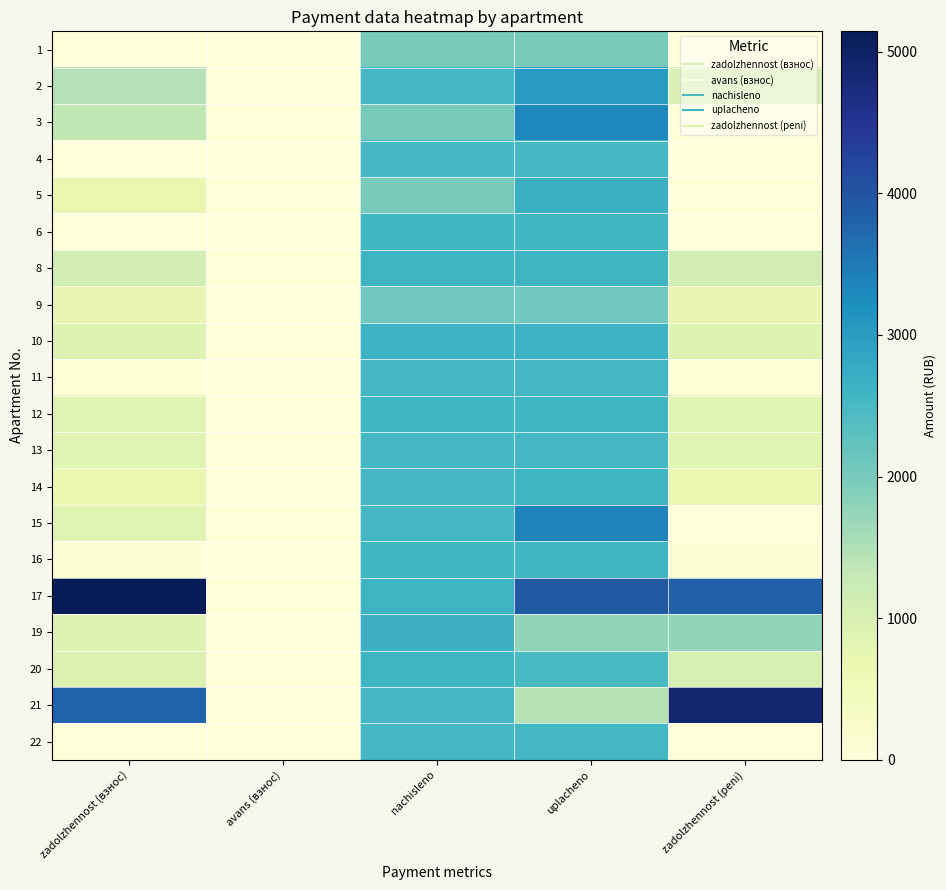

How many data points does each series have?

5